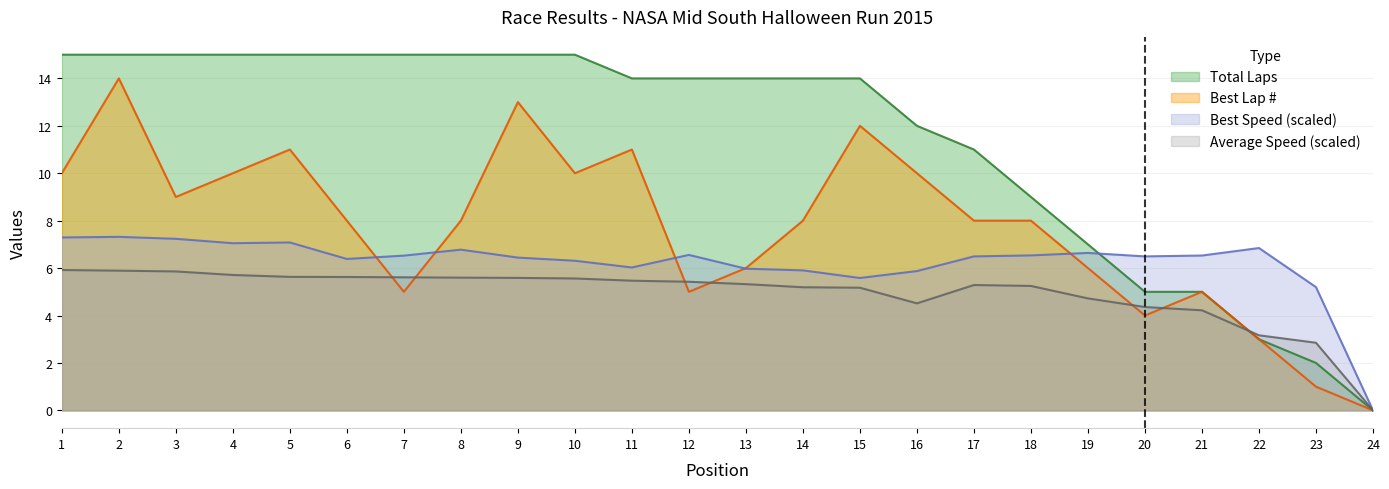

True or false: Best Speed has a value of 3.4 at 14.

False